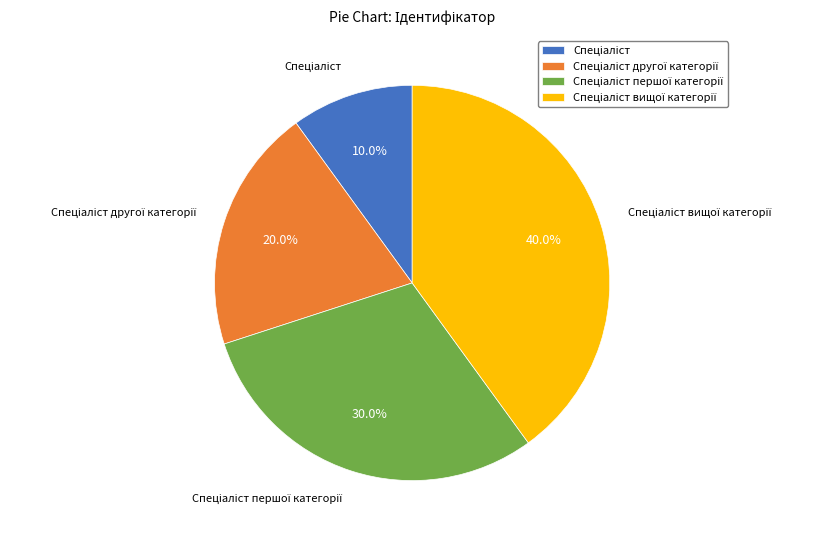

Is there any slice that represents more than half of the pie?

No